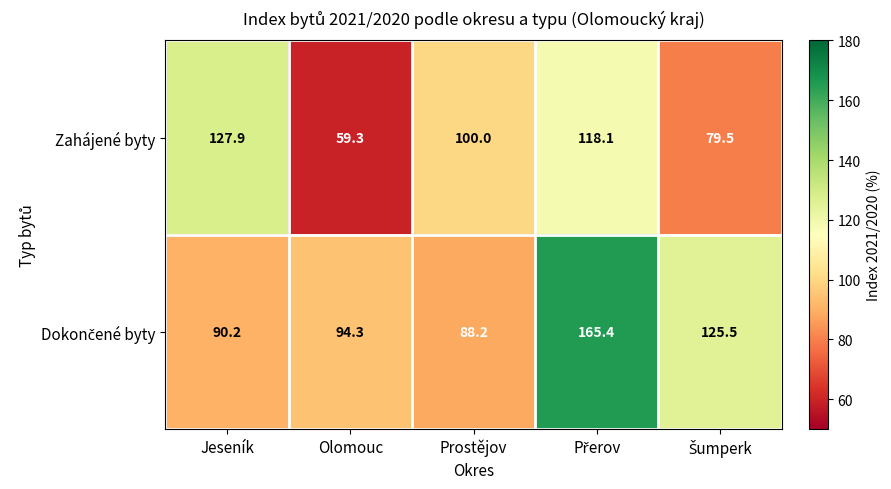

How many series are shown in this chart?

2